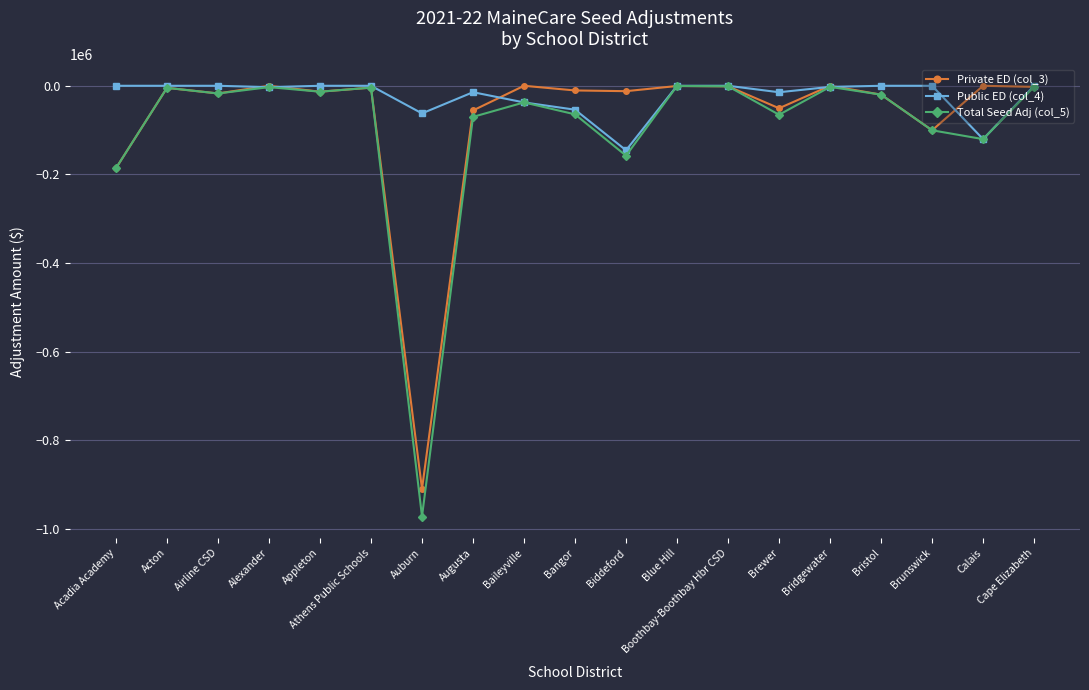

What is the sum of all Total Seed Adj (col_5) values?

-1844079.5